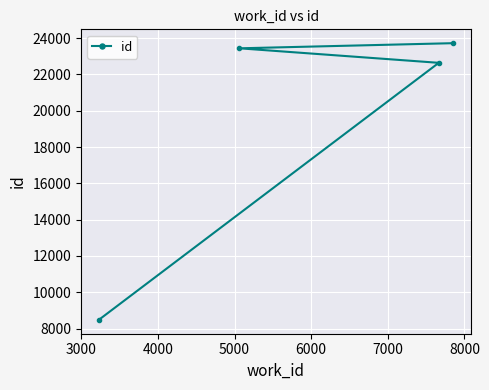

What is the greatest value displayed?

23723